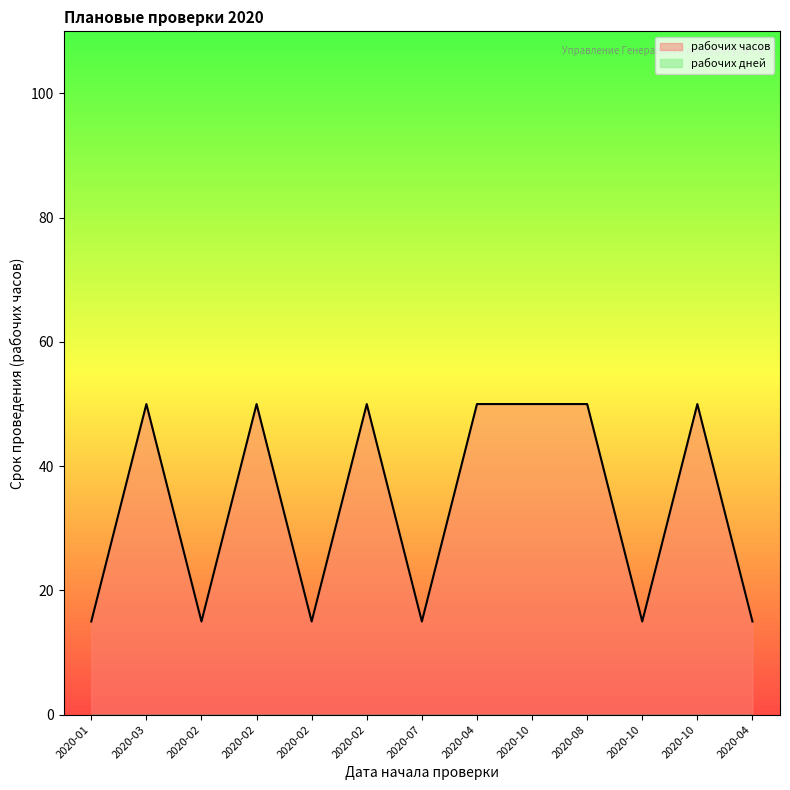

Does the chart display data point markers on the line(s)?

No